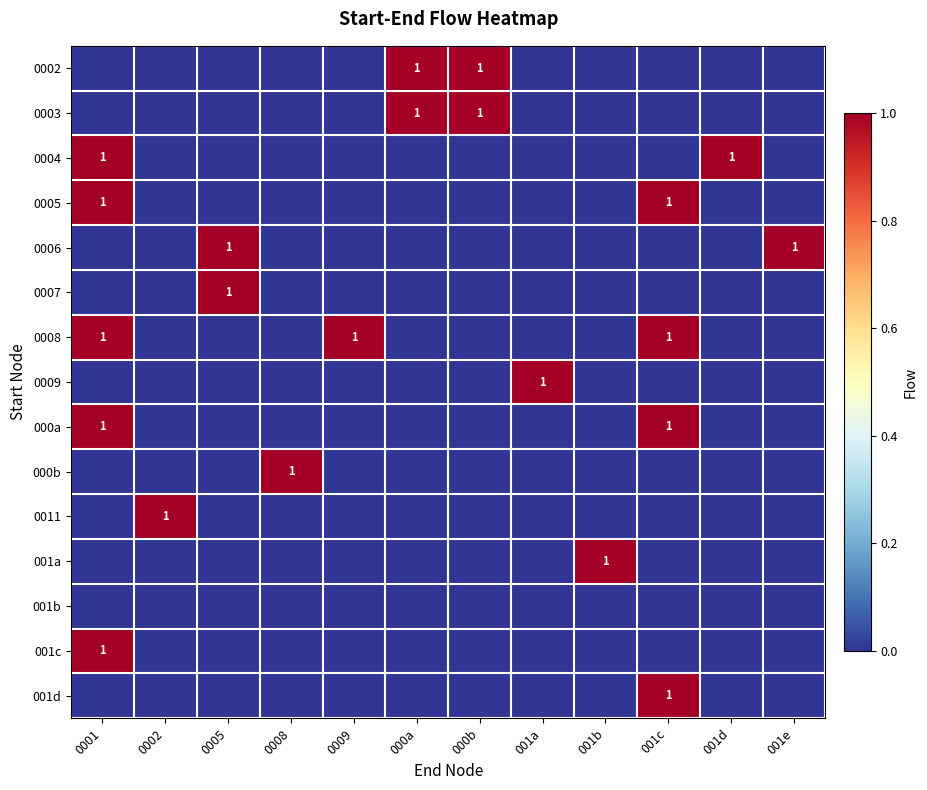

True or false: 0004 has a value of 1 at 0001.

True